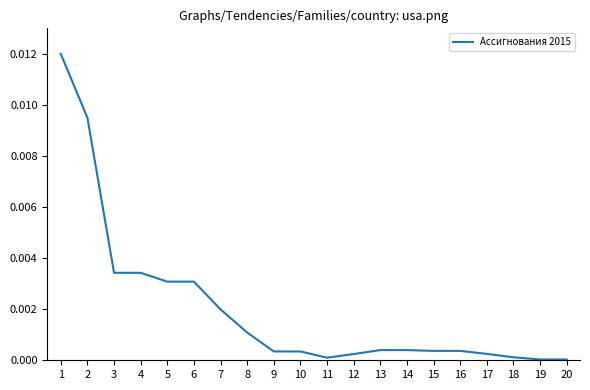

Is it true that the value at 5 is 0.0?

True